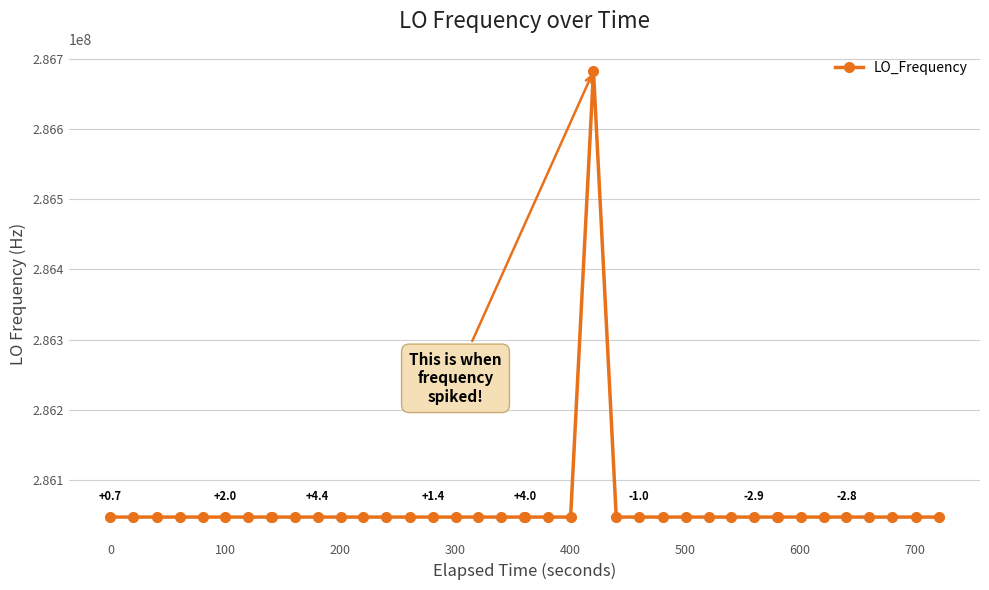

How many lines are shown in the chart?

1